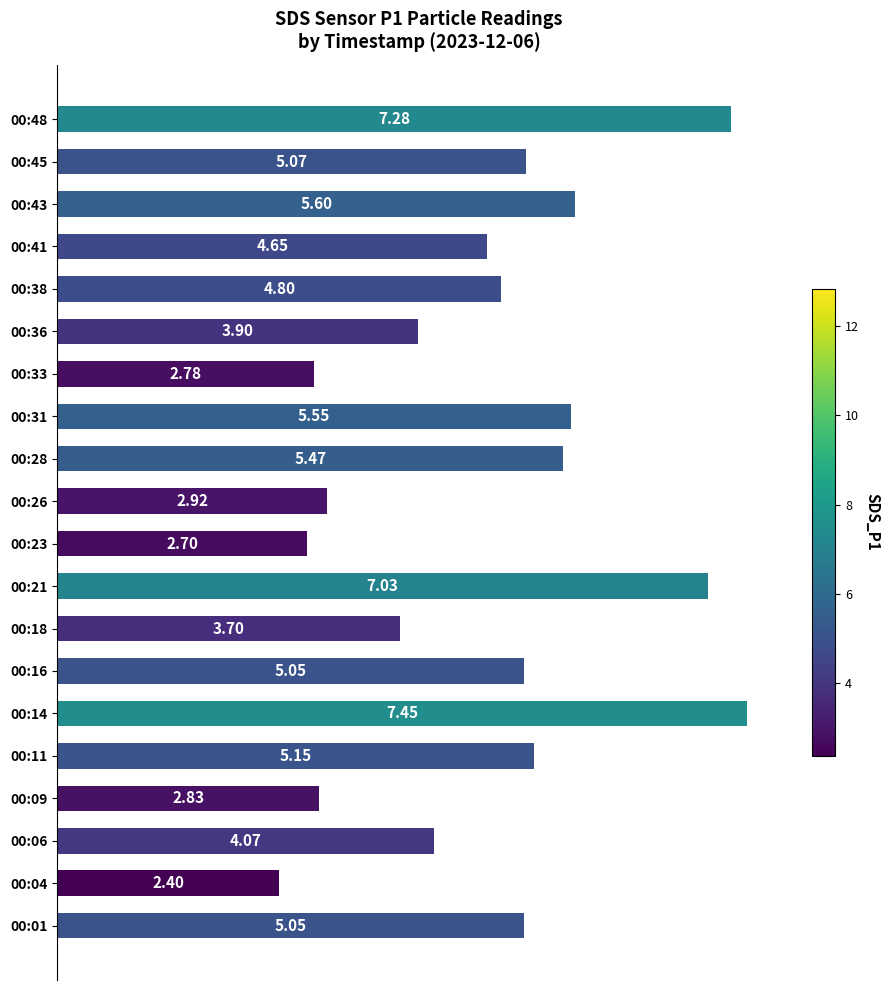

Between 00:41 and 00:11, which is larger?

00:11